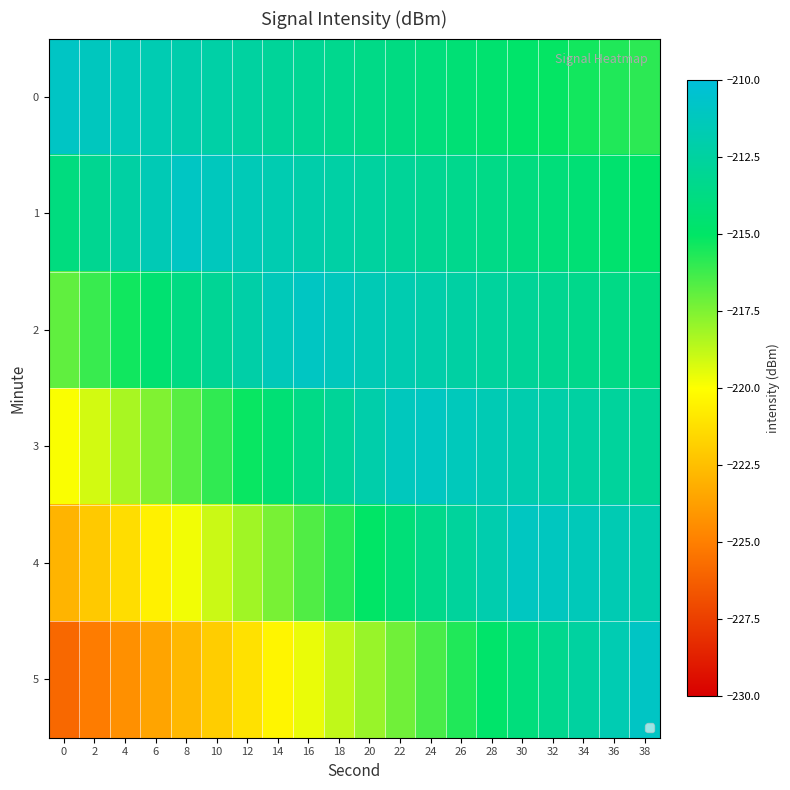

Which has a higher value, 8 or 22?

8